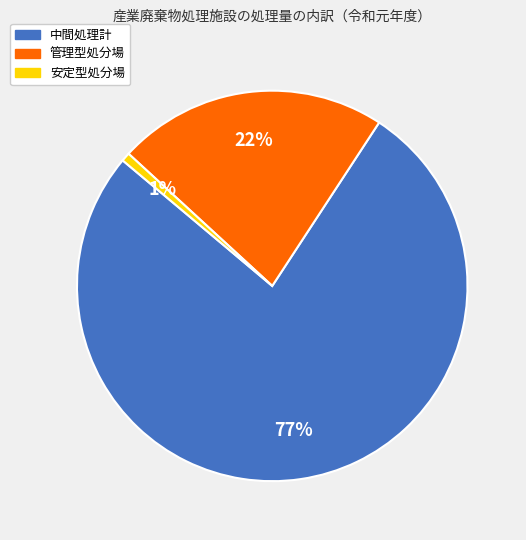

True or false: 安定型処分場 accounts for 1% of the total.

True